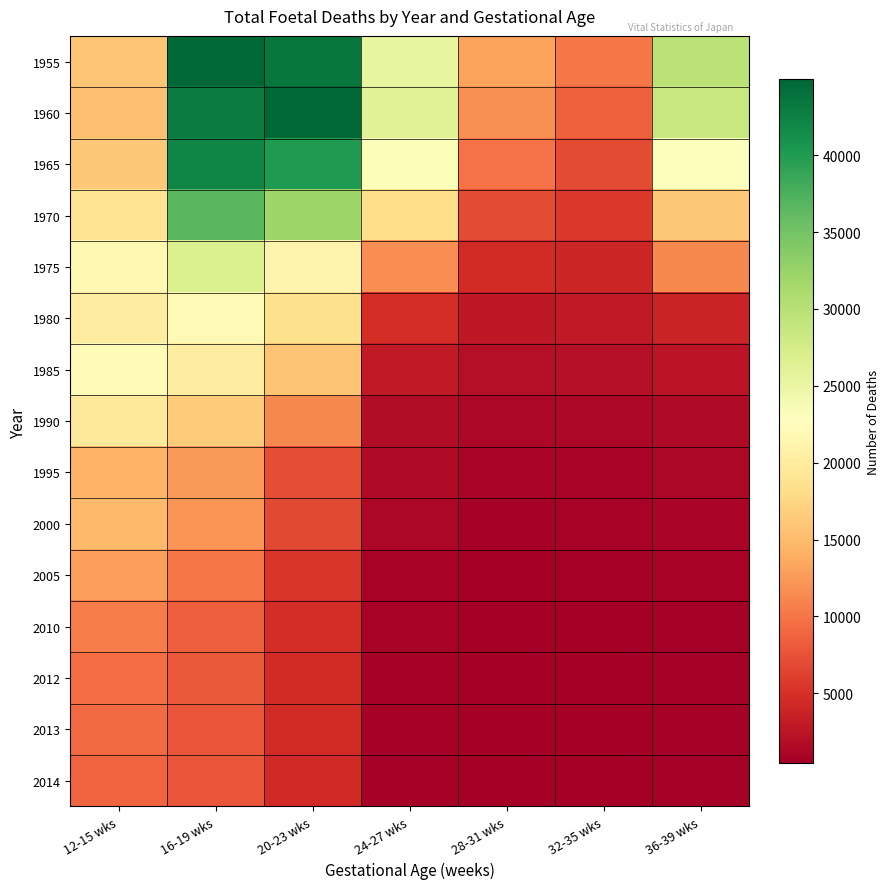

Which category has the highest value across all series?

16-19 wks